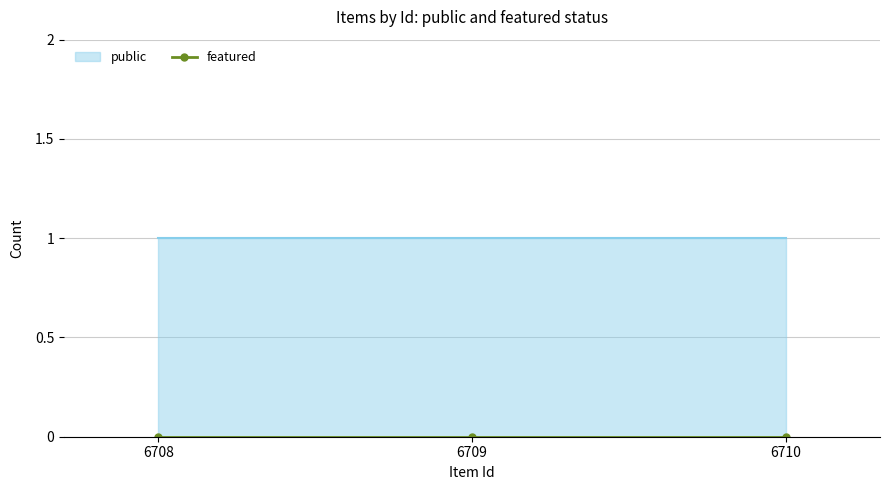

What are all the series names shown in the legend?

public, featured